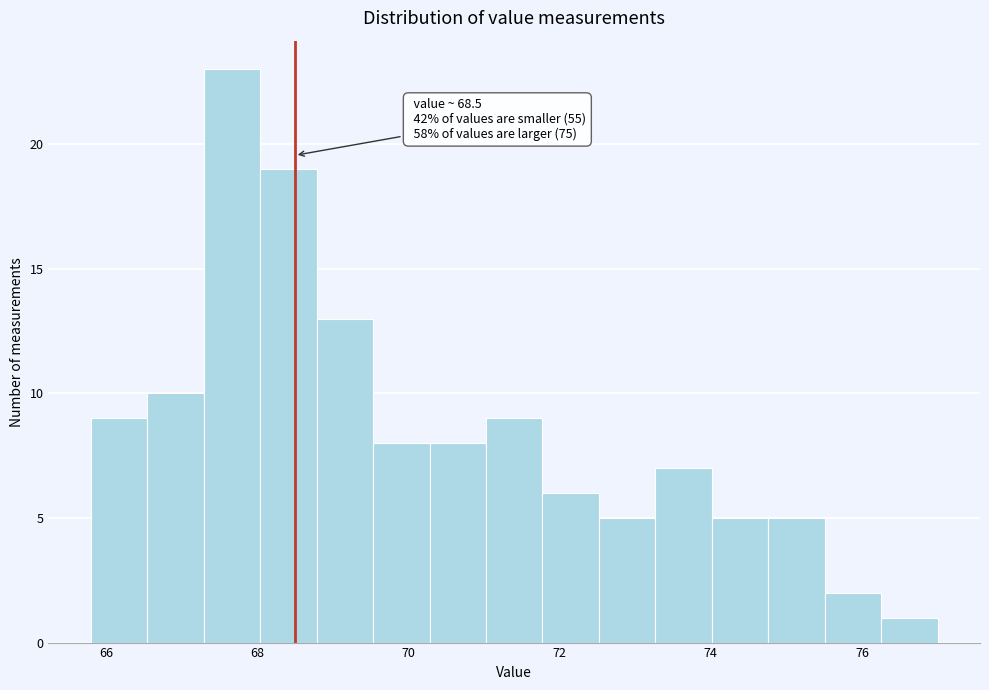

Around what value on the x-axis is the tallest bar? Give the approximate position of its centre, as read against the axis.

67.6